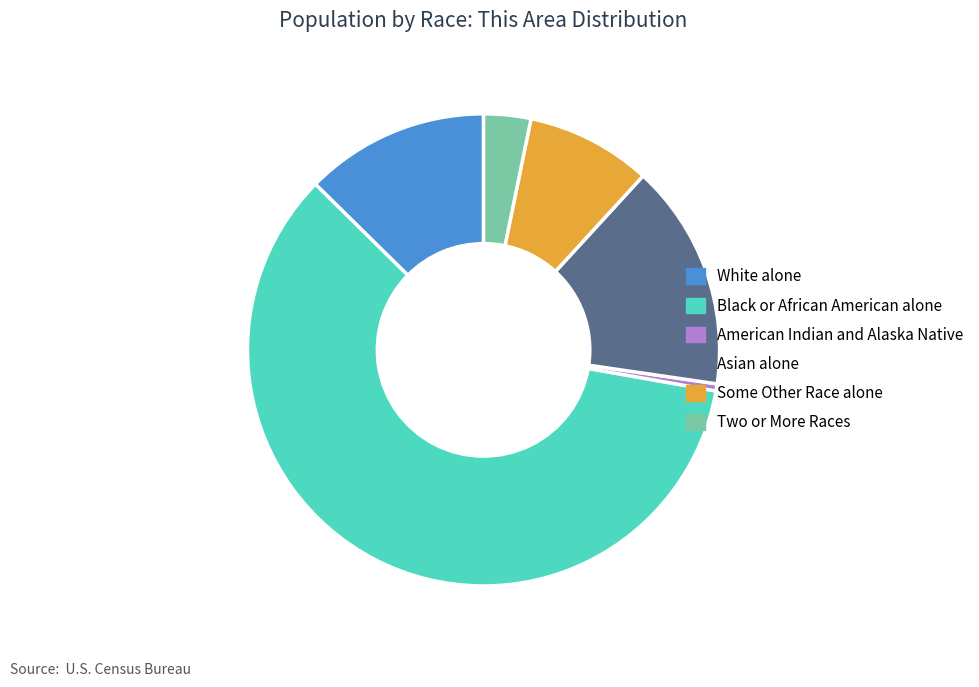

What is the ratio of the value at Asian alone to the value at Some Other Race alone?

1.8